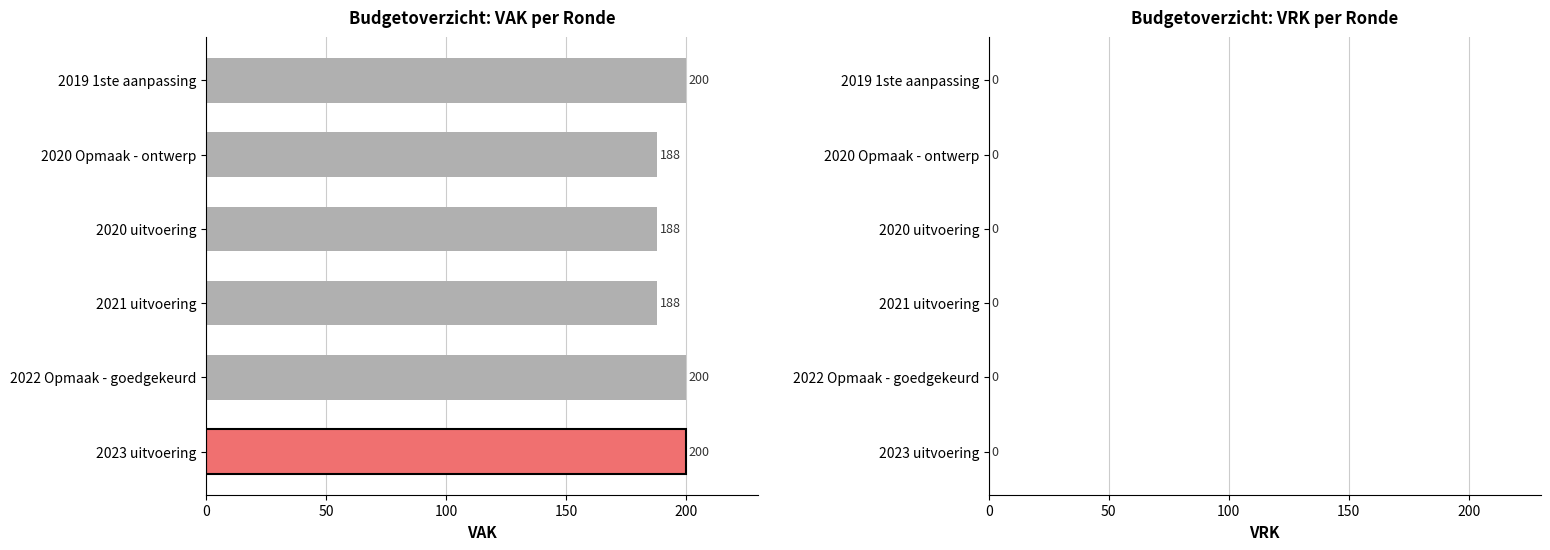

What is the approximate value at 2019 1ste aanpassing, to the nearest 5?

200